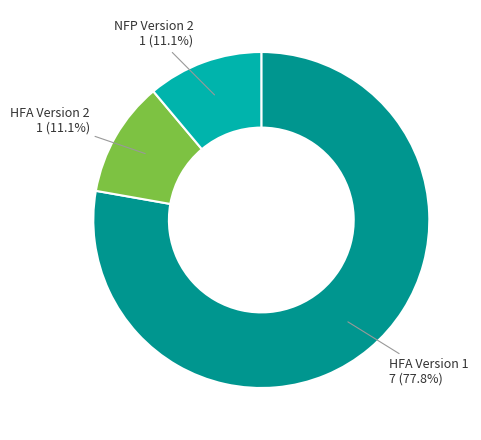

Does any single category account for the majority?

Yes